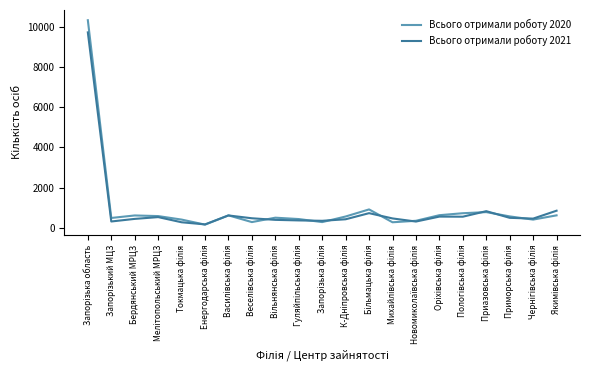

List the series in order of their peak value, highest first.

Всього отримали роботу 2020, Всього отримали роботу 2021